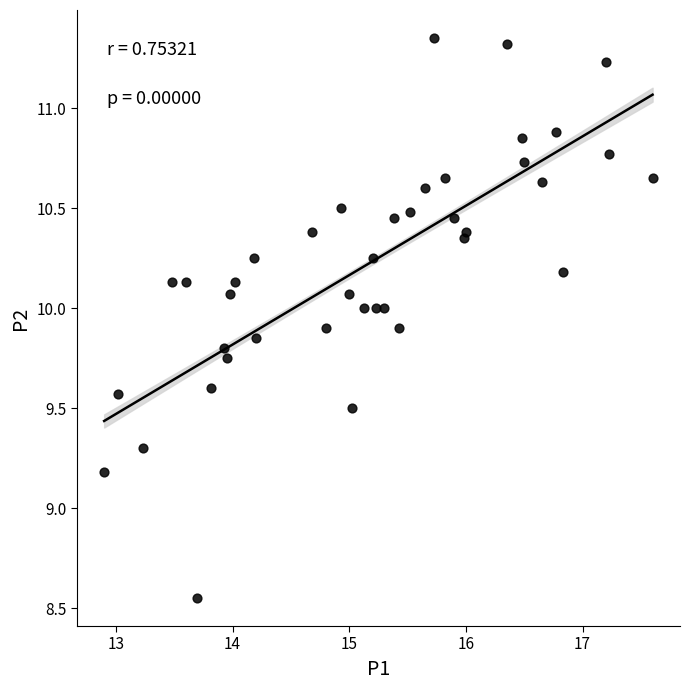

What Y value in the scatter plot is closest to 9?

9.2